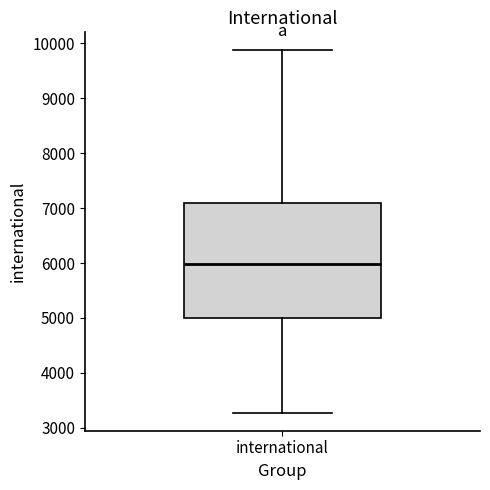

Read this box plot against the y-axis: the position of the median line, the range covered by the box, and the ends of both whiskers. The values are not printed on the chart, so give them approximately, as read against the axis.

median 6000, box 5000 to 7100, whiskers 3300 to 9900